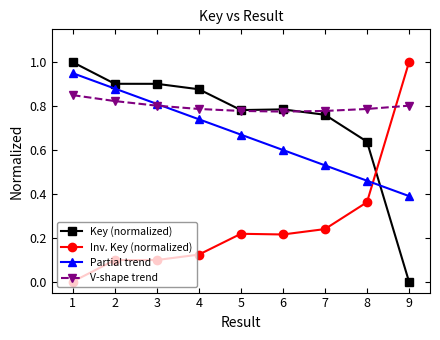

True or false: Partial trend has a value of 0.4 at 3.

False